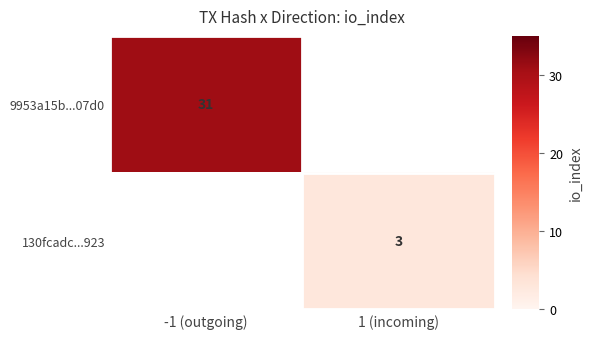

The 9953a15b...07d0 series shows 11 at -1 (outgoing). True or false?

False